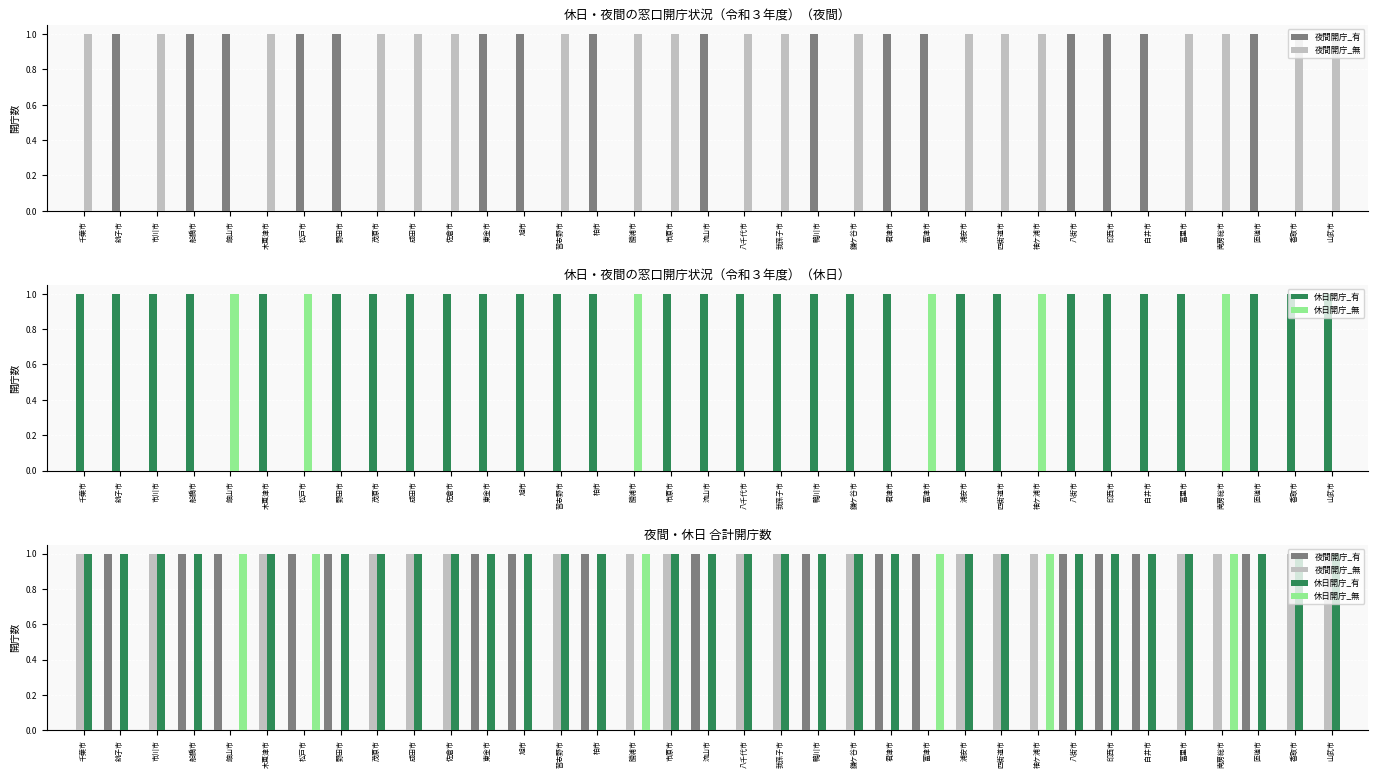

What is the total value across all series at 柏市?

2